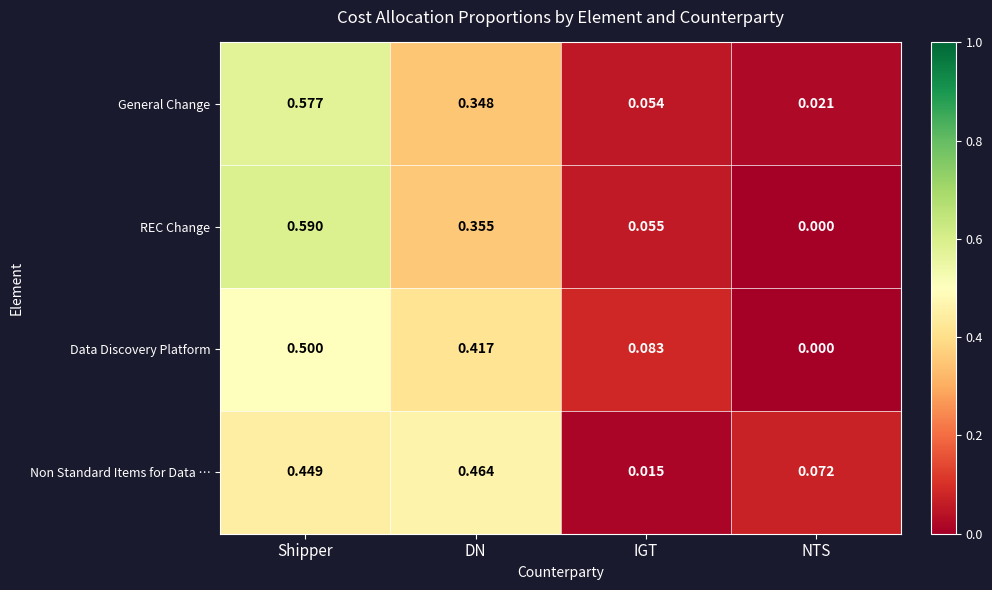

At which label is General Change closest to 0?

NTS